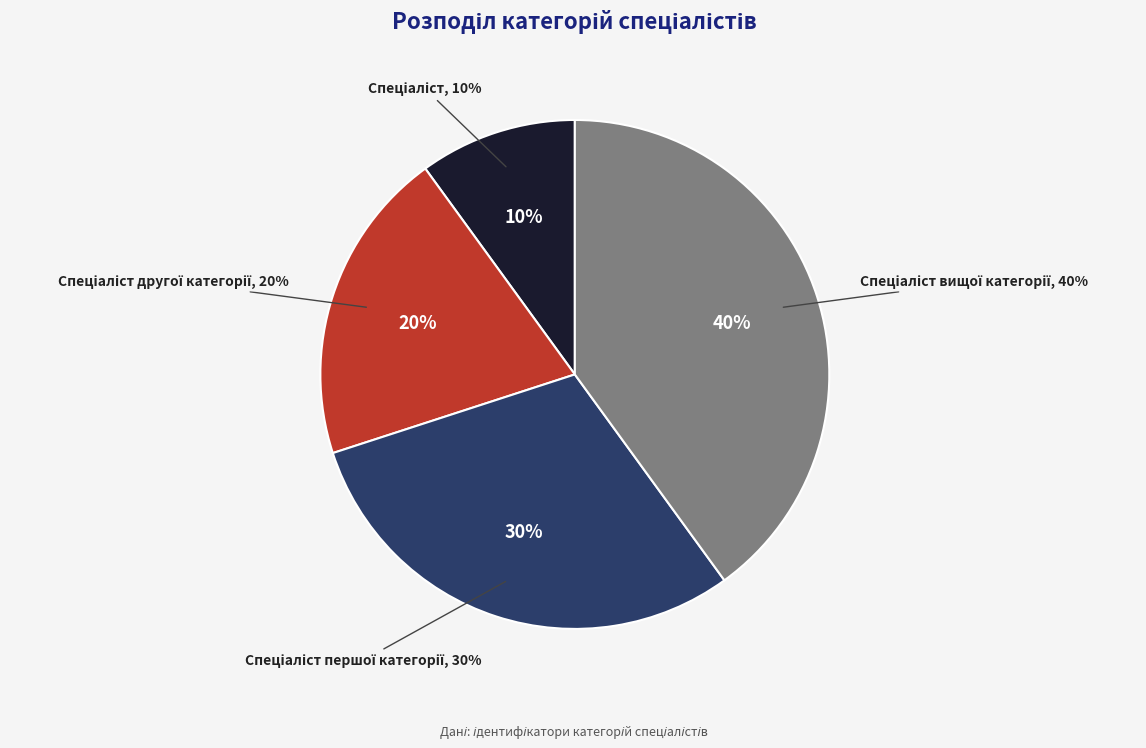

Is there a majority slice in this chart?

No